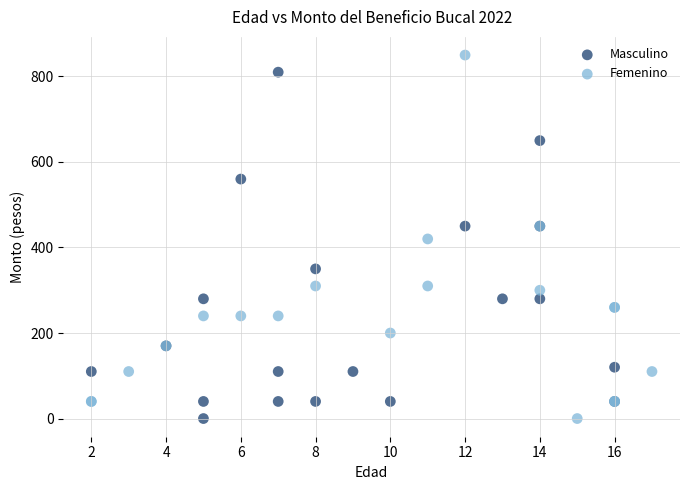

Which series has the widest spread of Y values?

Femenino